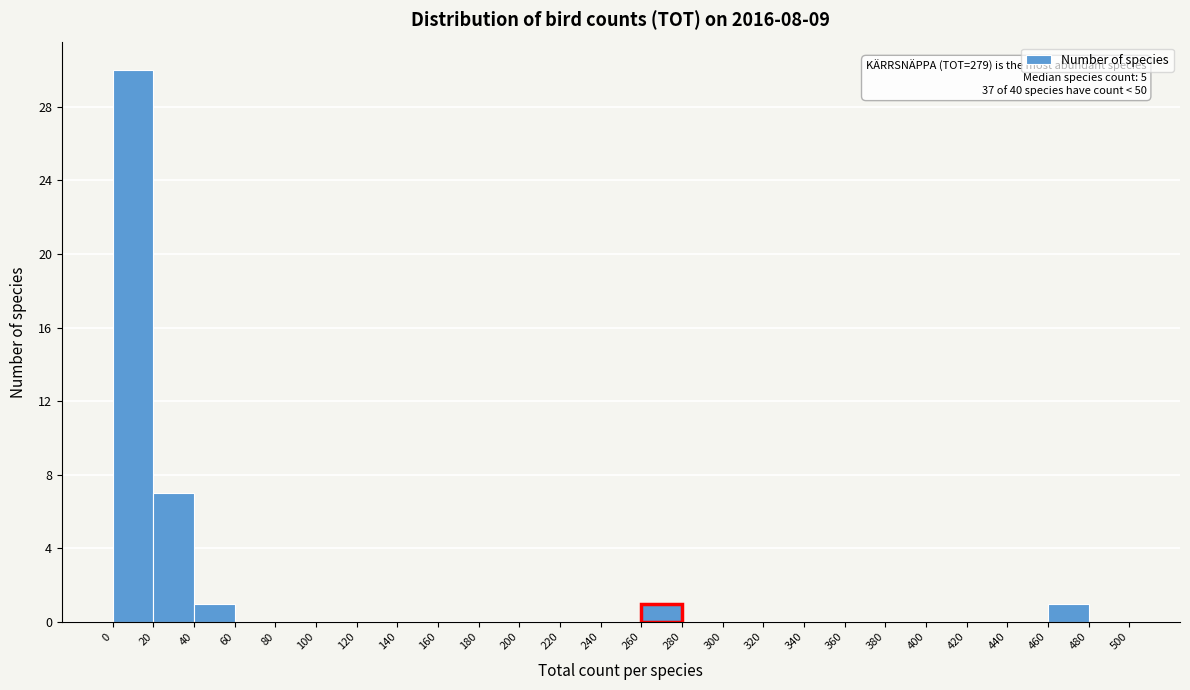

Which range on the x-axis has the tallest bar?

0 to 20